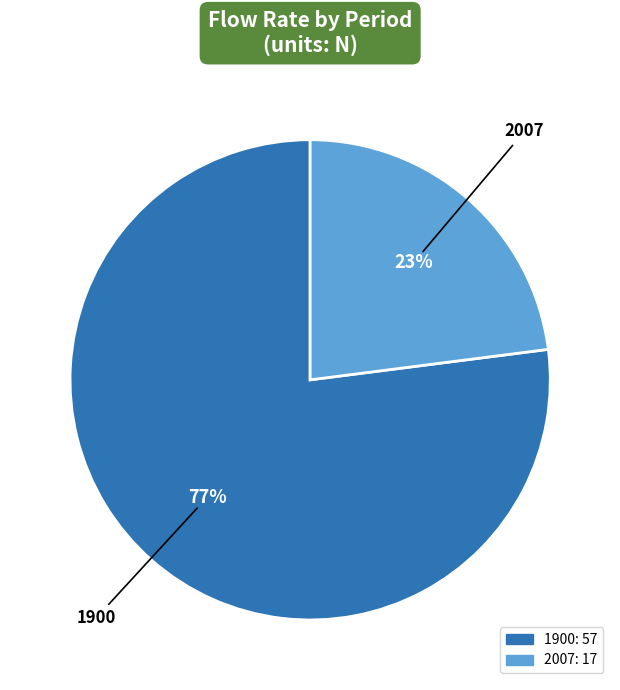

To the nearest percent, what percentage of the pie is 1900?

77%